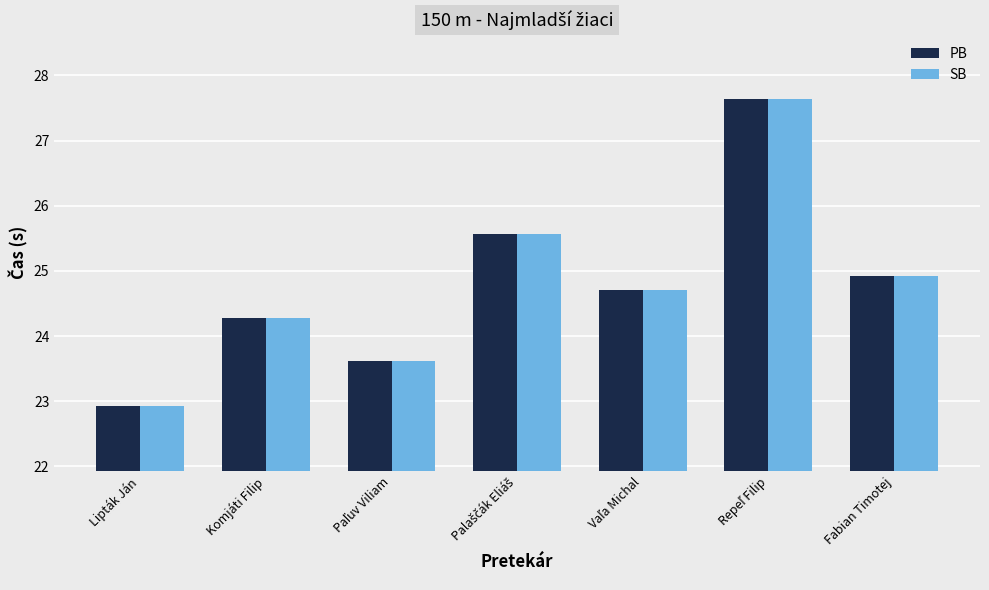

Reading left to right, what are all the values shown in this chart?

PB: 22.9	24.3	23.6	25.6	24.7	27.6	24.9
SB: 22.9	24.3	23.6	25.6	24.7	27.6	24.9